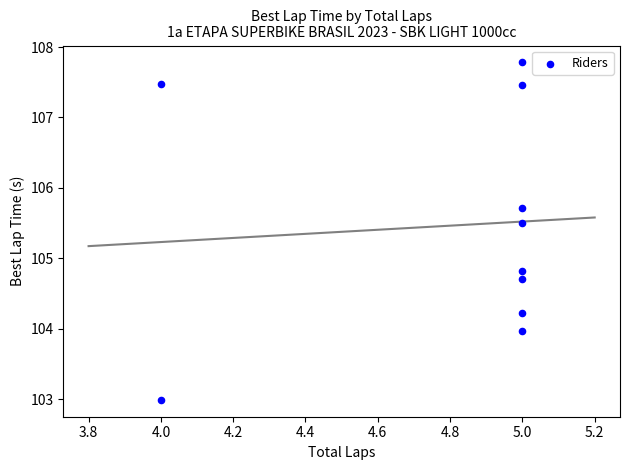

What is the range of X values (max minus min)?

1.0